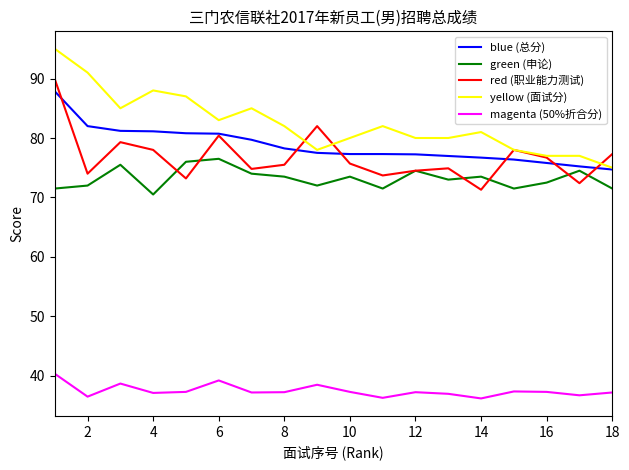

True or false: red (职业能力测试) and magenta (50%折合分) cross at least once.

False